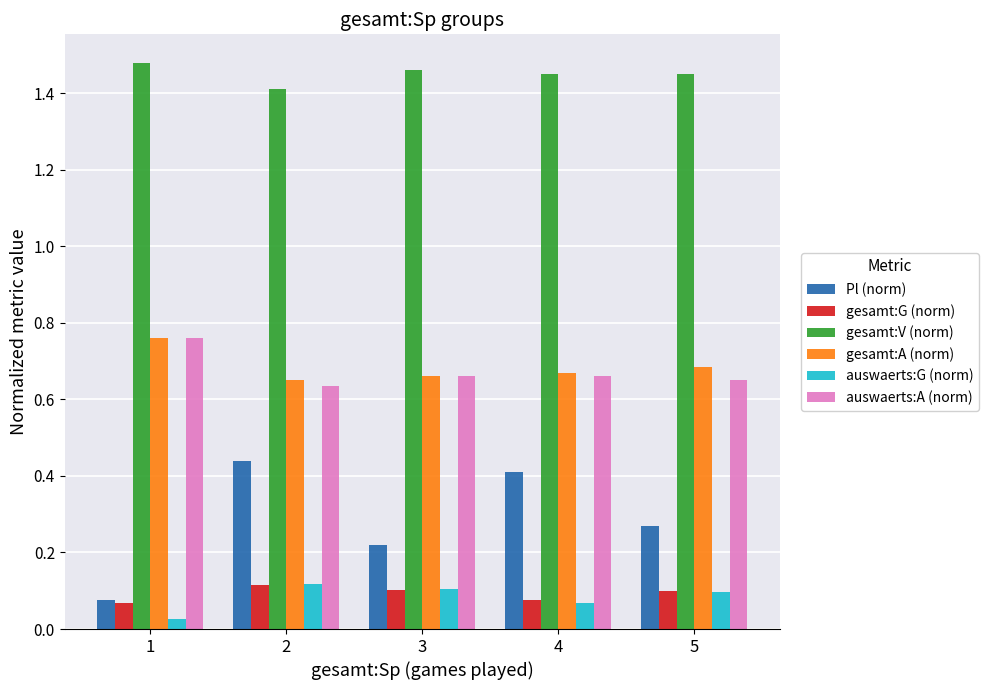

What are all the series names shown in the legend?

Pl (norm), gesamt:G (norm), gesamt:V (norm), gesamt:A (norm), auswaerts:G (norm), auswaerts:A (norm)